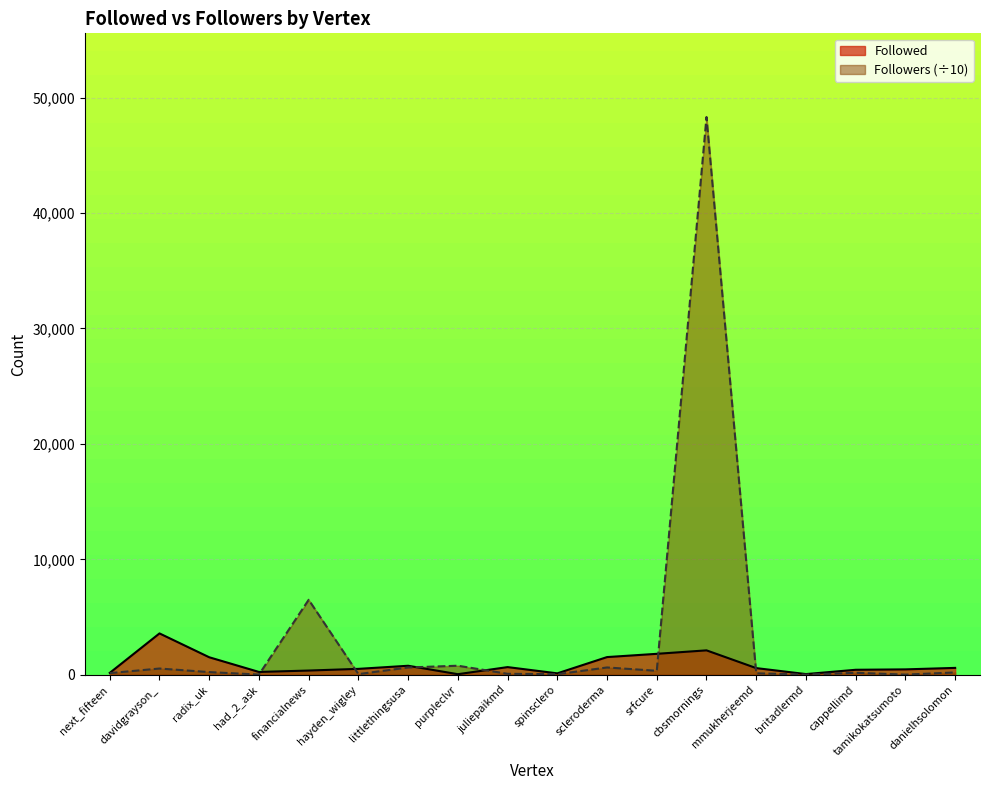

Which has a higher value, tamikokatsumoto or cappellimd?

tamikokatsumoto